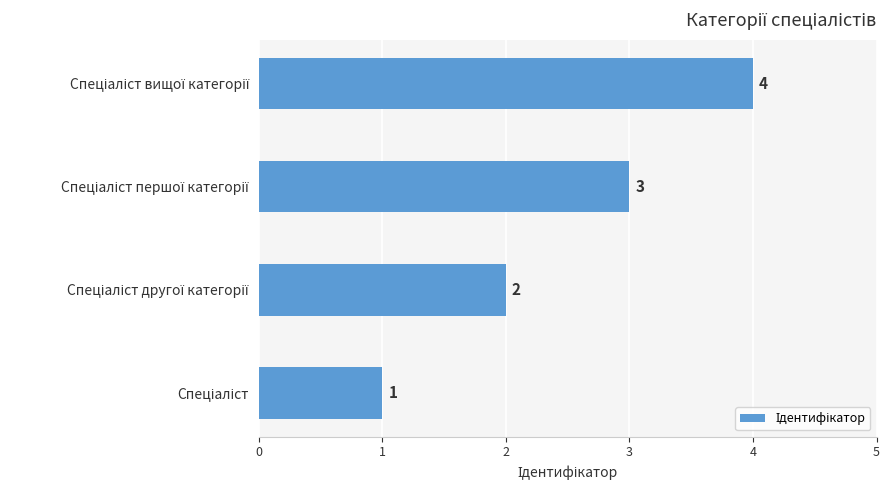

How many bars are there in total?

4